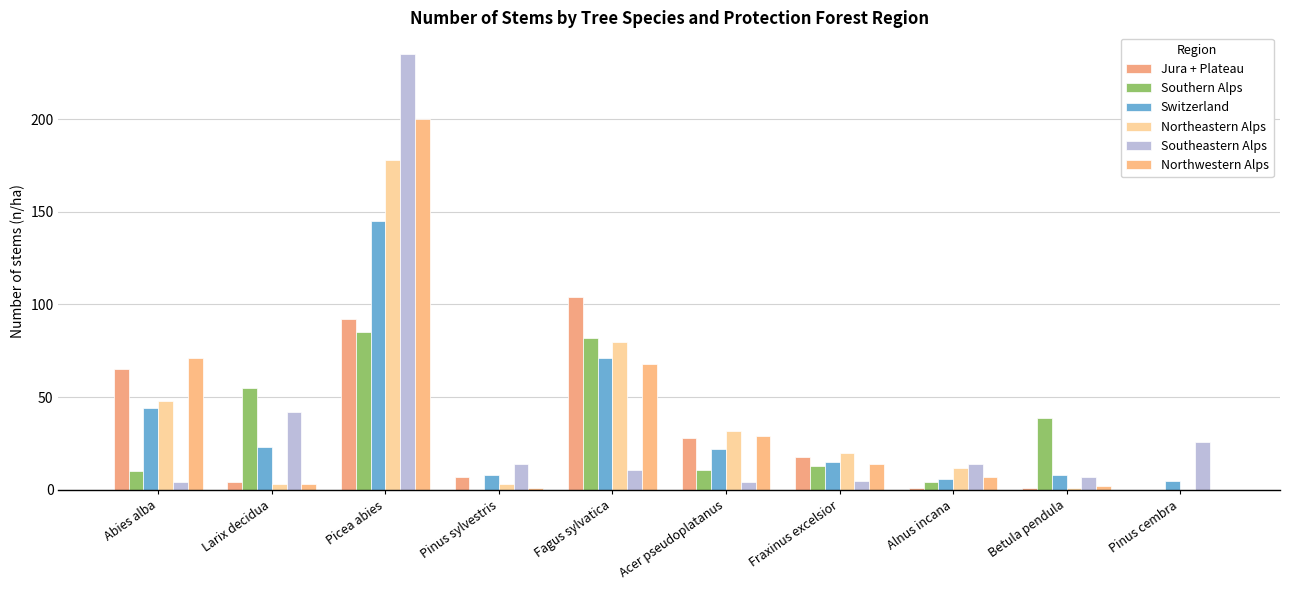

List the labels in order of Southeastern Alps value, smallest first.

Abies alba, Acer pseudoplatanus, Fraxinus excelsior, Betula pendula, Fagus sylvatica, Pinus sylvestris, Alnus incana, Pinus cembra, Larix decidua, Picea abies